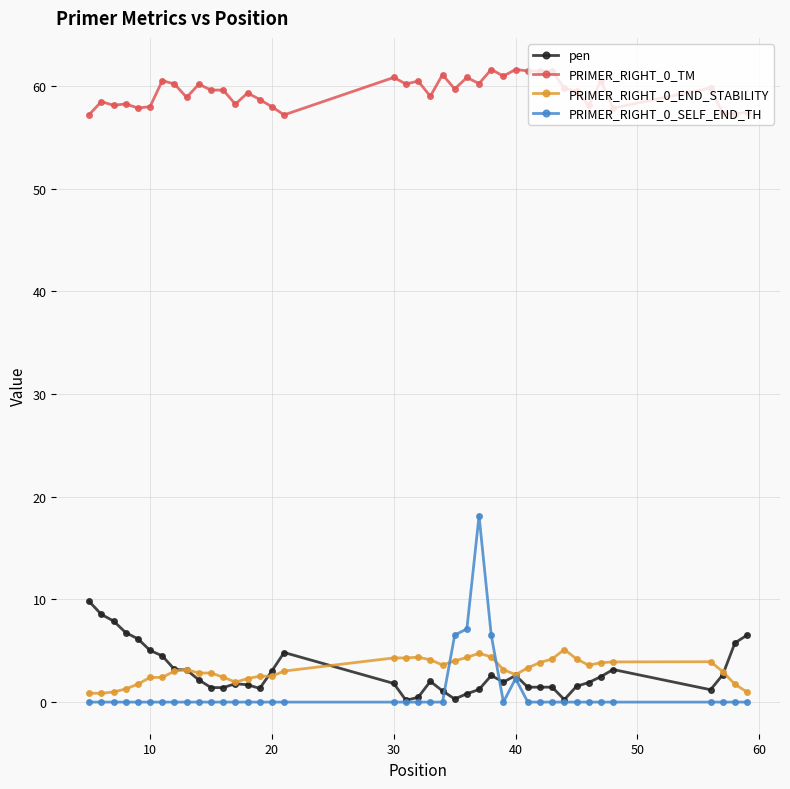

What is the difference between the maximum and minimum values in the PRIMER_RIGHT_0_END_STABILITY series?

4.3